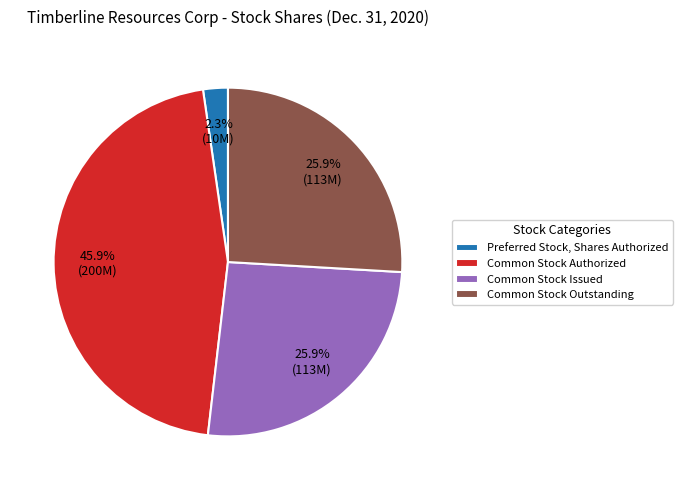

How many segments does this pie chart have?

4